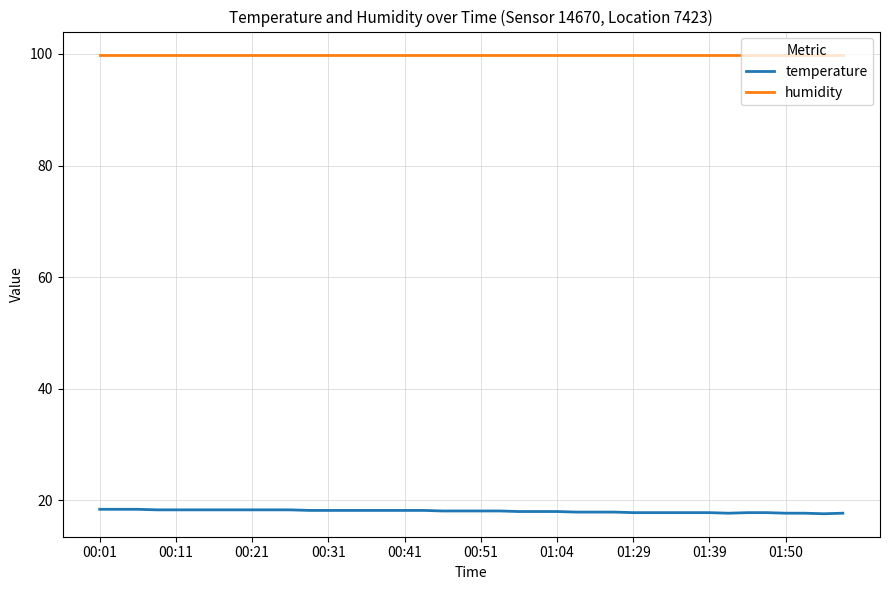

Rank the series by their maximum value, from highest to lowest.

humidity, temperature